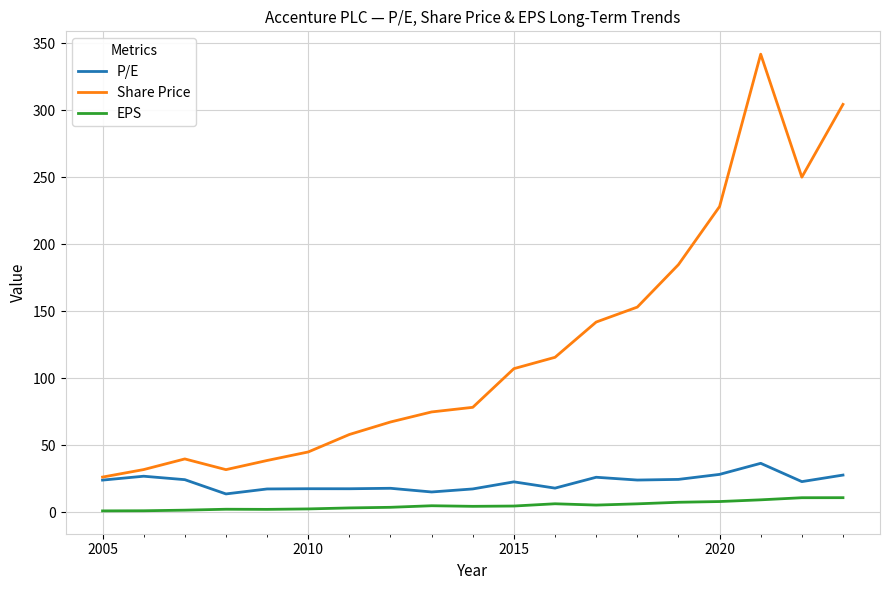

True or false: P/E and EPS intersect in this chart.

False